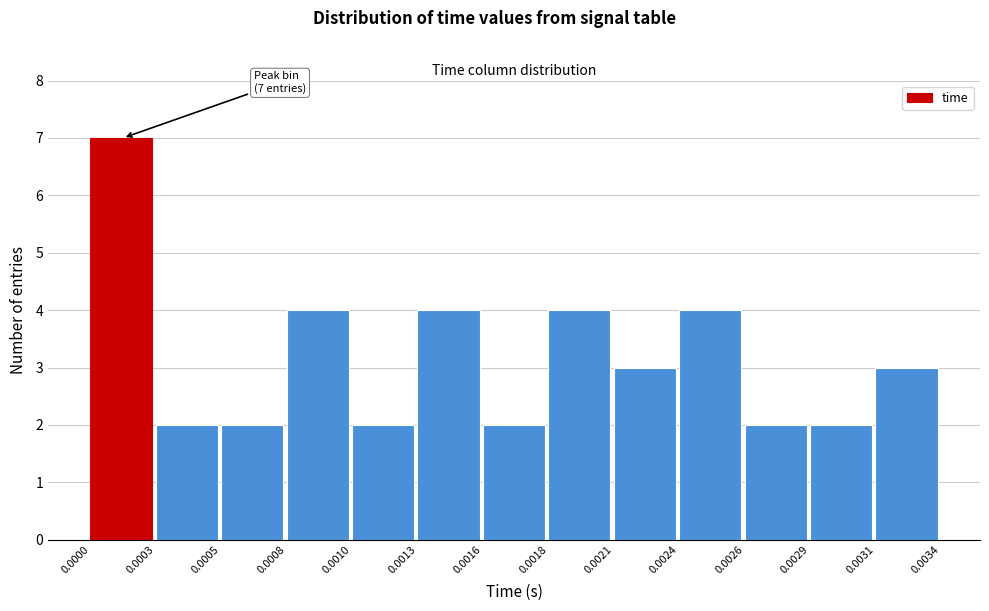

Reading right to left, list all the values displayed in this chart.

0.0031=3	0.0029=2	0.0026=2	0.0024=4	0.0021=3	0.0018=4	0.0016=2	0.0013=4	0.0010=2	0.0008=4	0.0005=2	0.0003=2	0.0000=7